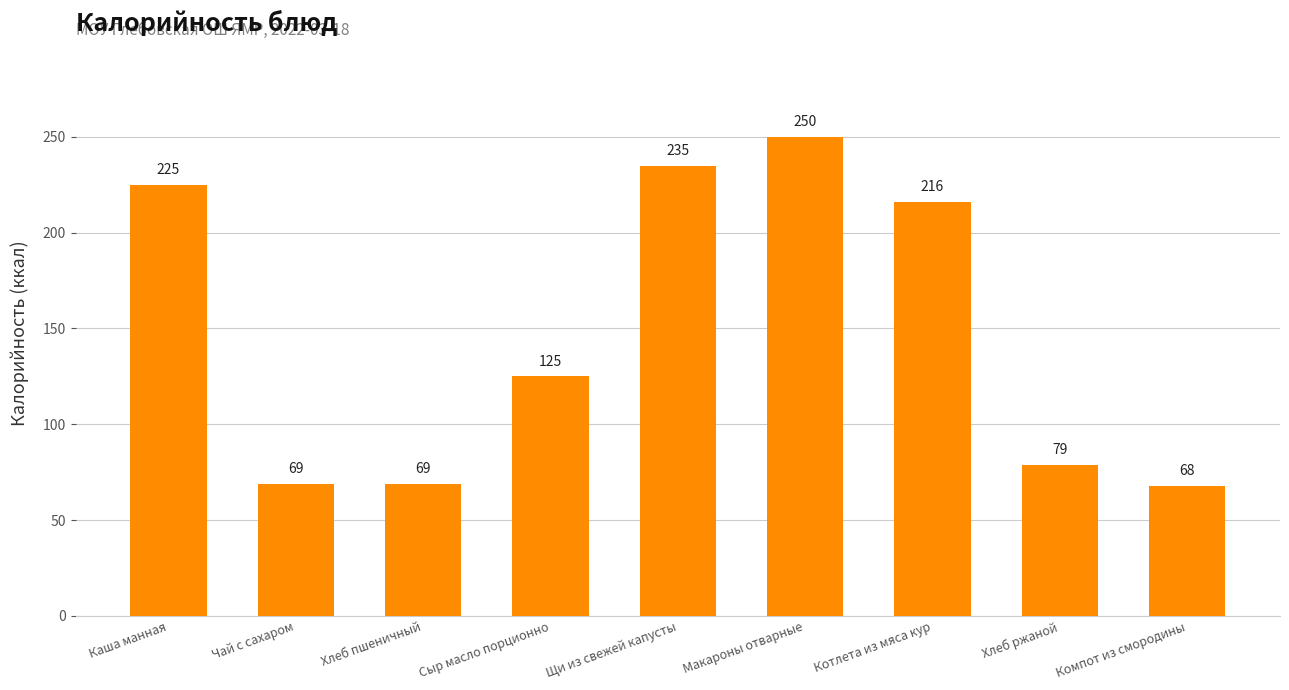

The value at Чай с сахаром is 26. True or false?

False